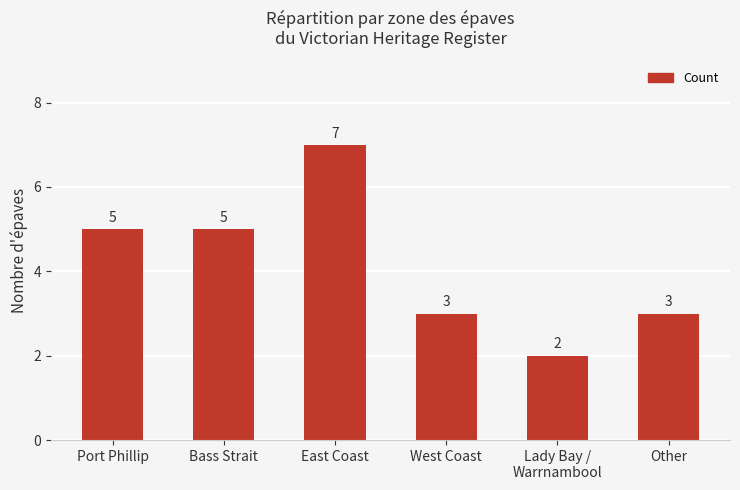

What is the maximum value shown in the chart?

7